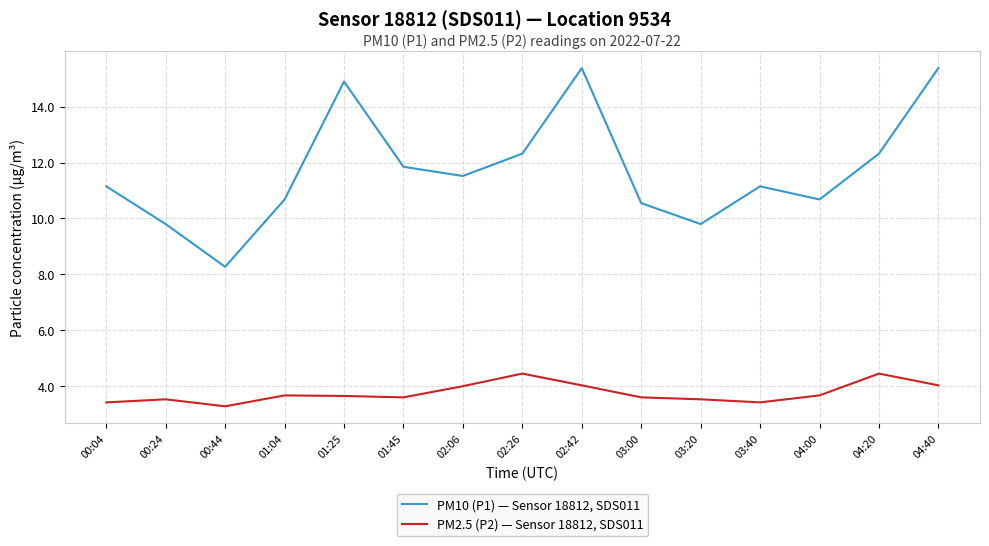

True or false: PM10 (P1) — Sensor 18812, SDS011 has more than 2 interior local peaks.

True